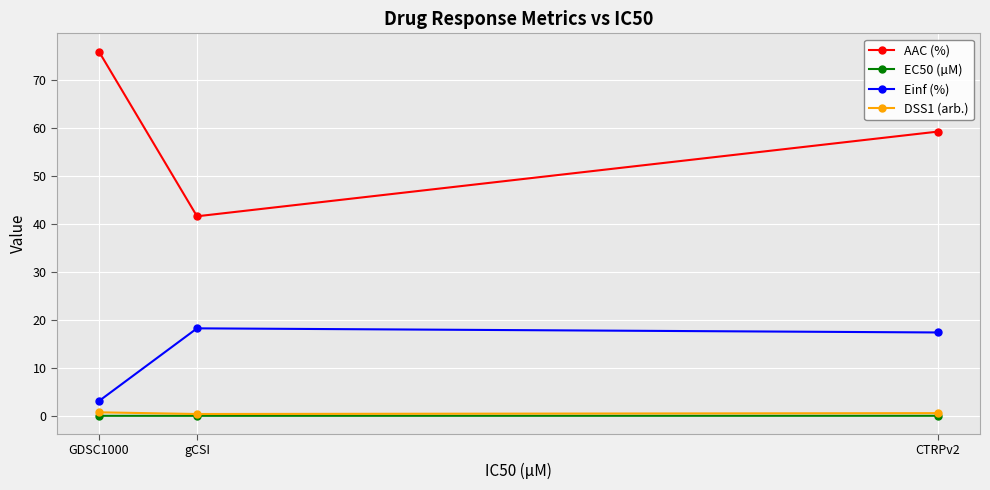

Which series has the widest spread of values?

AAC (%)